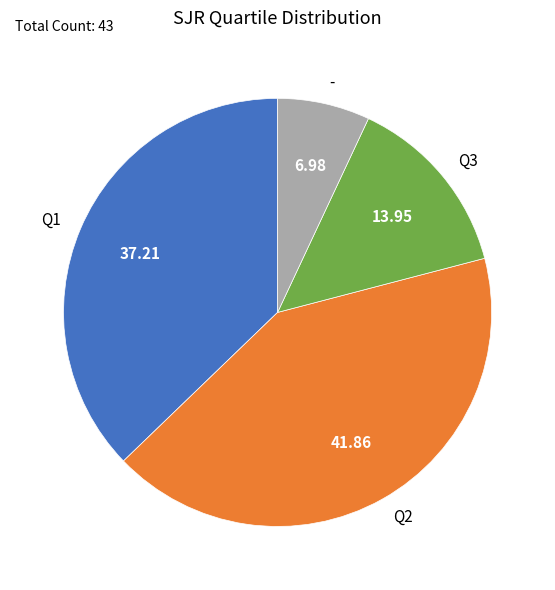

How many slices are in this pie chart?

4